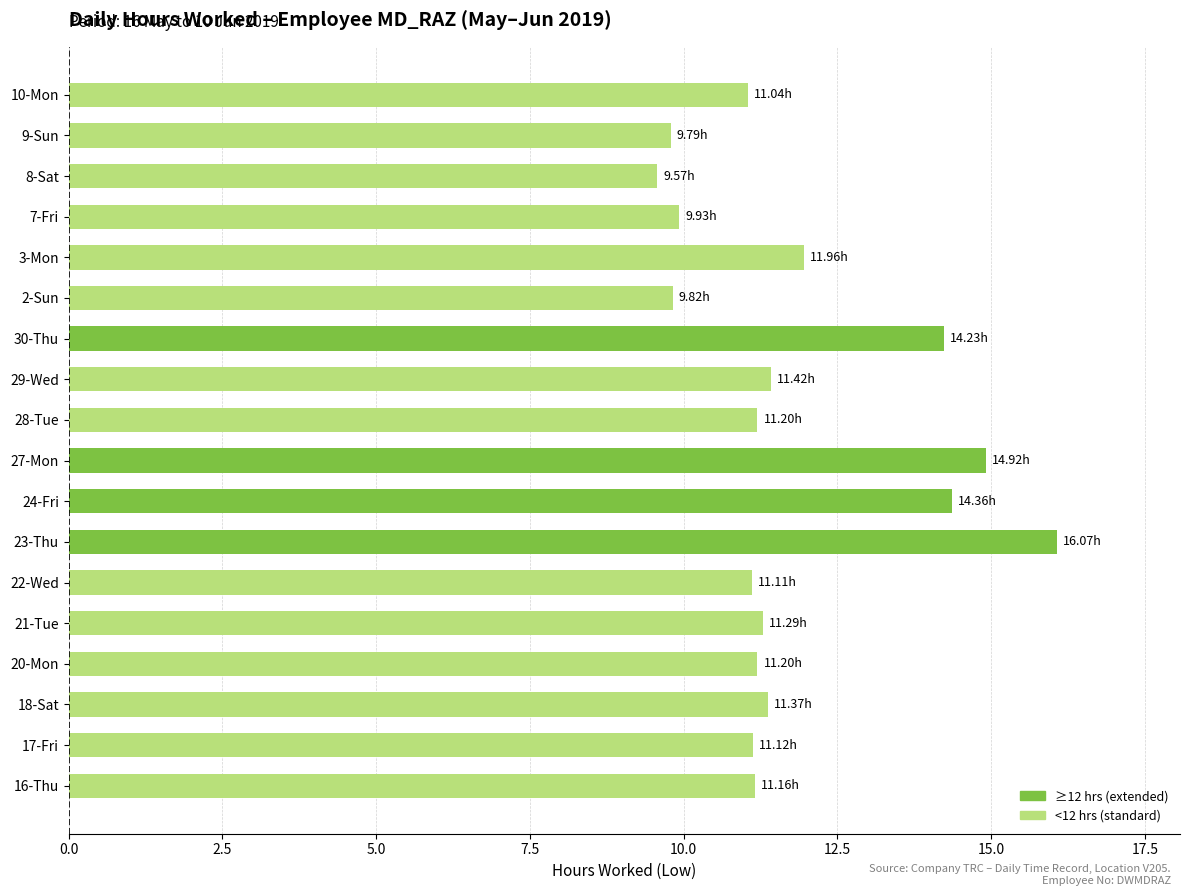

What is the average value?

11.8